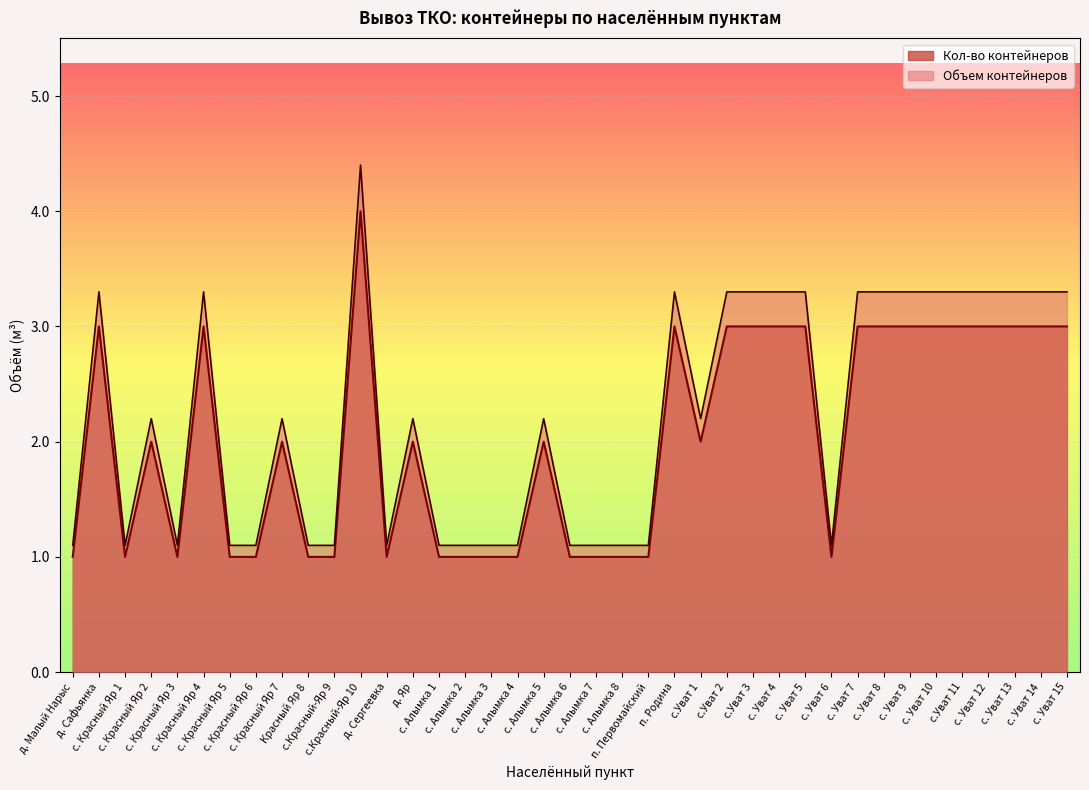

True or false: Кол-во контейнеров and Объем контейнеров cross at least once.

False